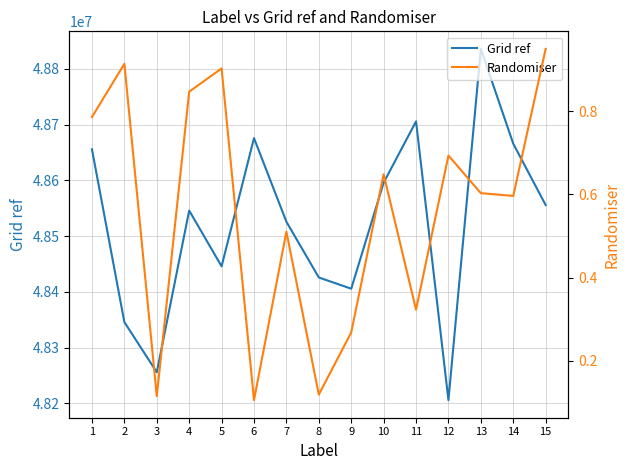

At which category is the sum across all series the highest?

13